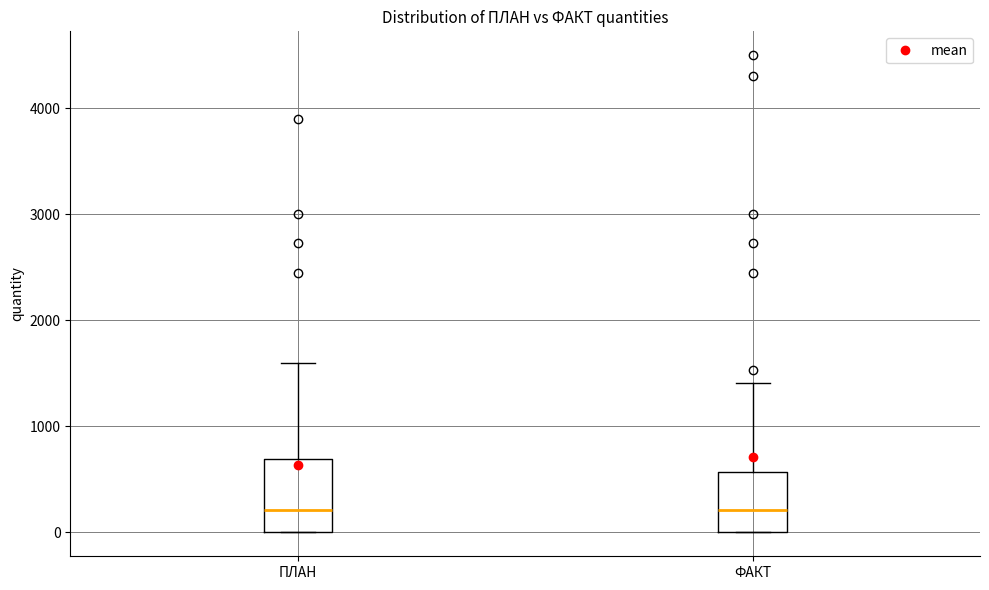

Where does the upper whisker of the box for ПЛАН end on the y-axis? The values are not printed on the chart, so give them approximately, as read against the axis.

1600